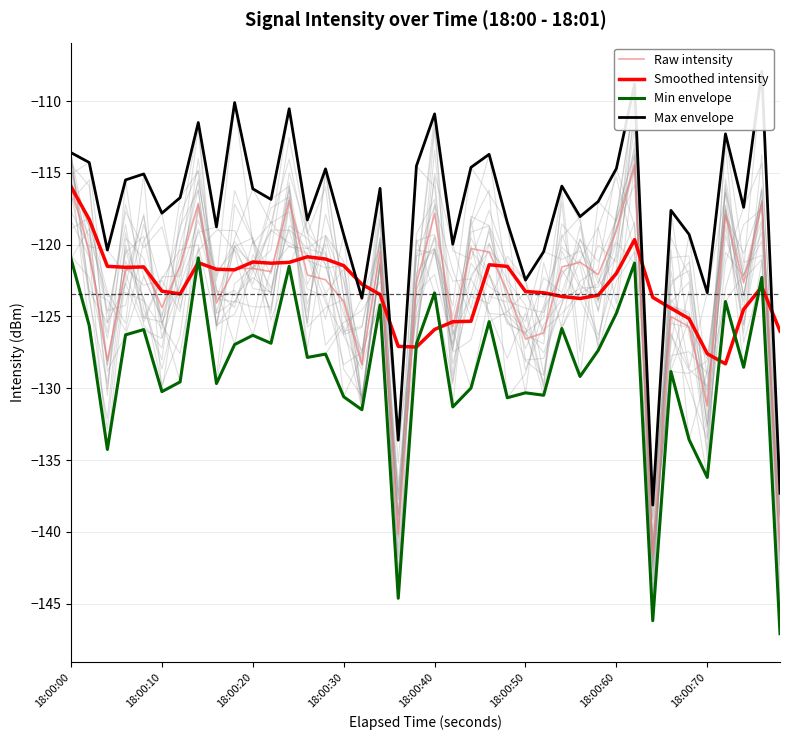

True or false: Min envelope and Raw intensity intersect in this chart.

False